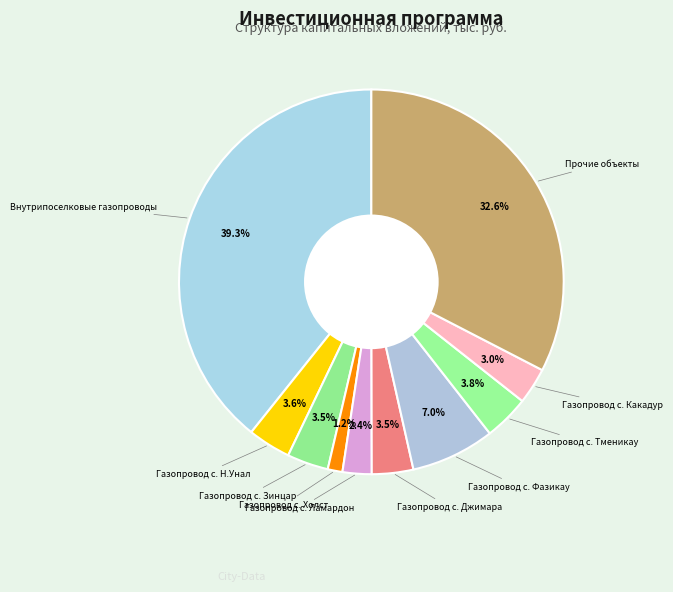

Which slice is the largest?

Внутрипоселковые газопроводы